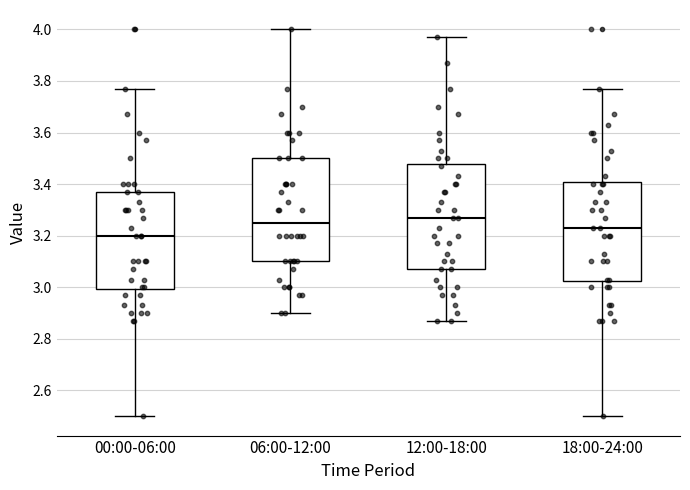

Where does the upper whisker of the box for 12:00-18:00 end on the y-axis? The values are not printed on the chart, so give them approximately, as read against the axis.

3.98